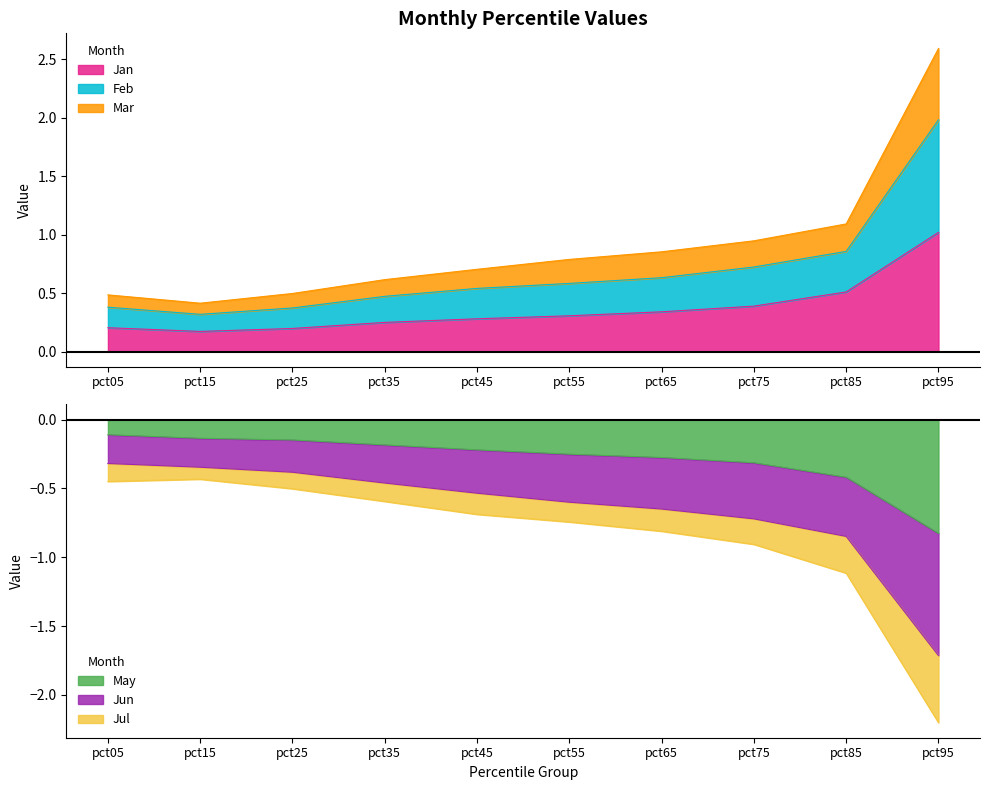

At which category does Jul reach its first local peak?

pct15